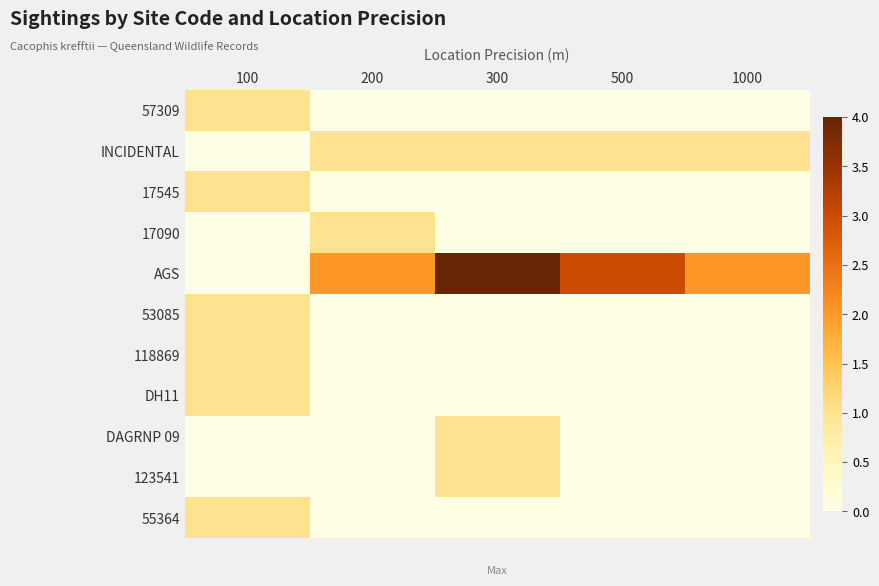

What is the spread (max minus min) of values at 1000?

2